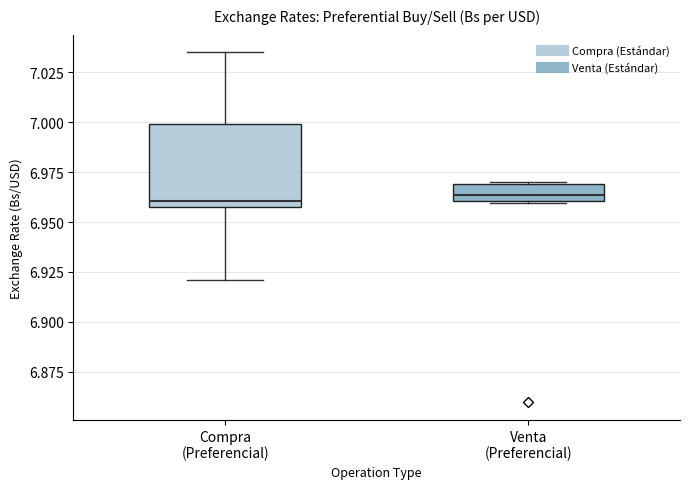

Where is the lower edge of the box for Compra (Preferencial) on the y-axis? The values are not printed on the chart, so give them approximately, as read against the axis.

6.960